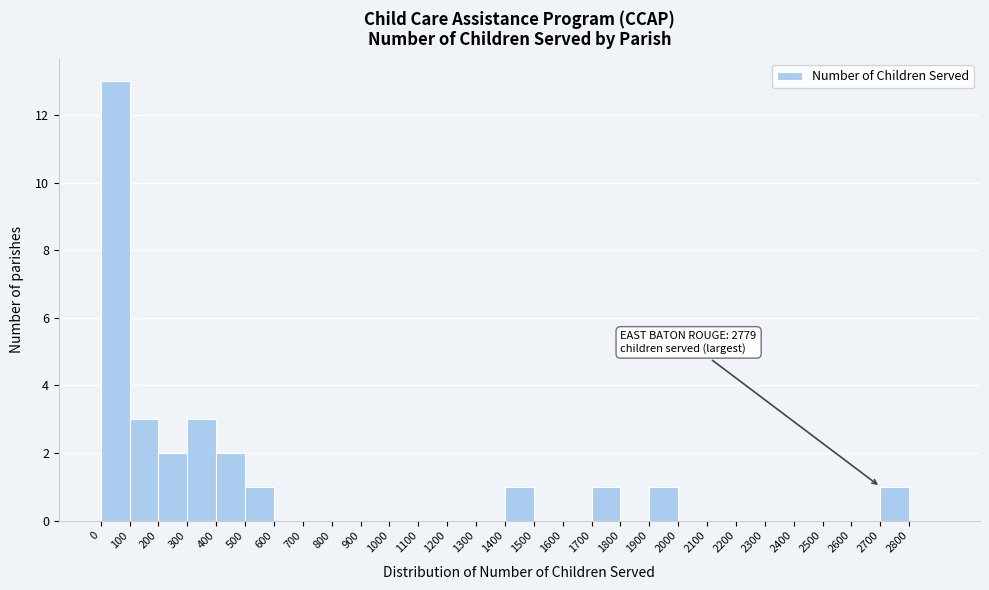

Over which range of the x-axis is the bar tallest?

0 to 100